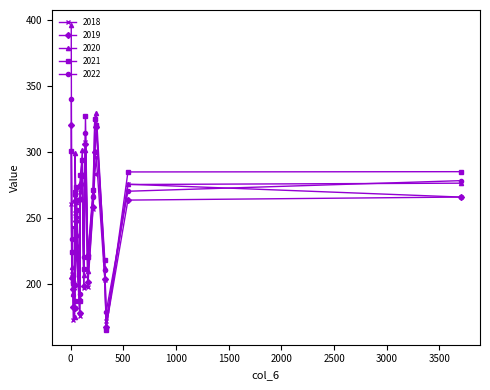

At how many categories does at least one series exceed 393?

1